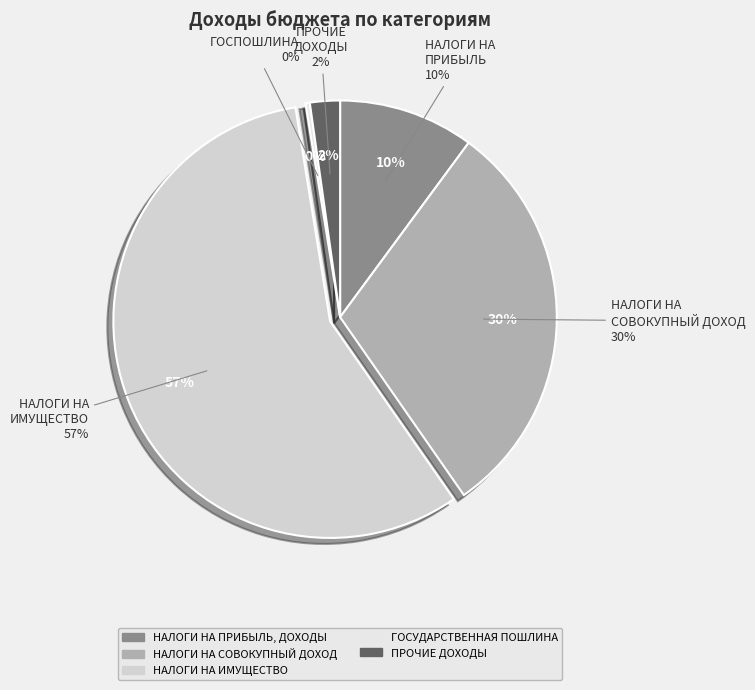

What is the smallest slice in the pie chart?

ГОСУДАРСТВЕННАЯ ПОШЛИНА